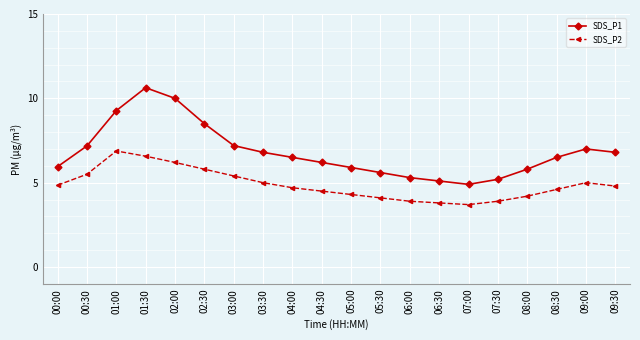

What value does the SDS_P1 series have at 08:30?

6.5